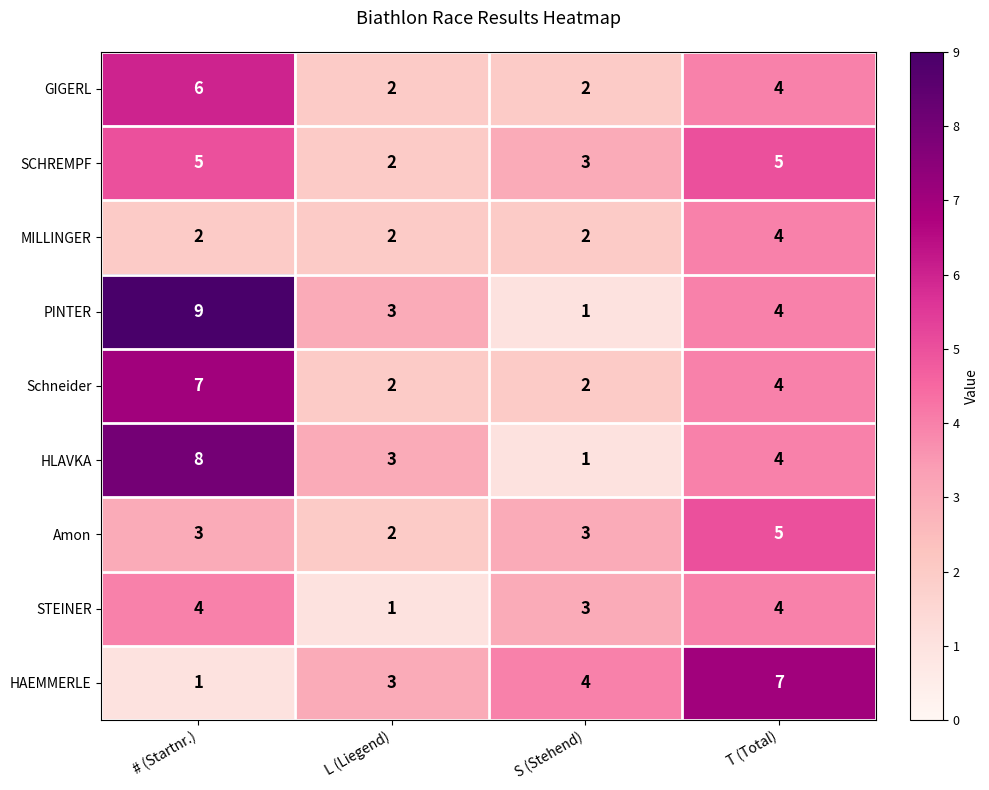

At which category is the sum across all series the highest?

# (Startnr.)